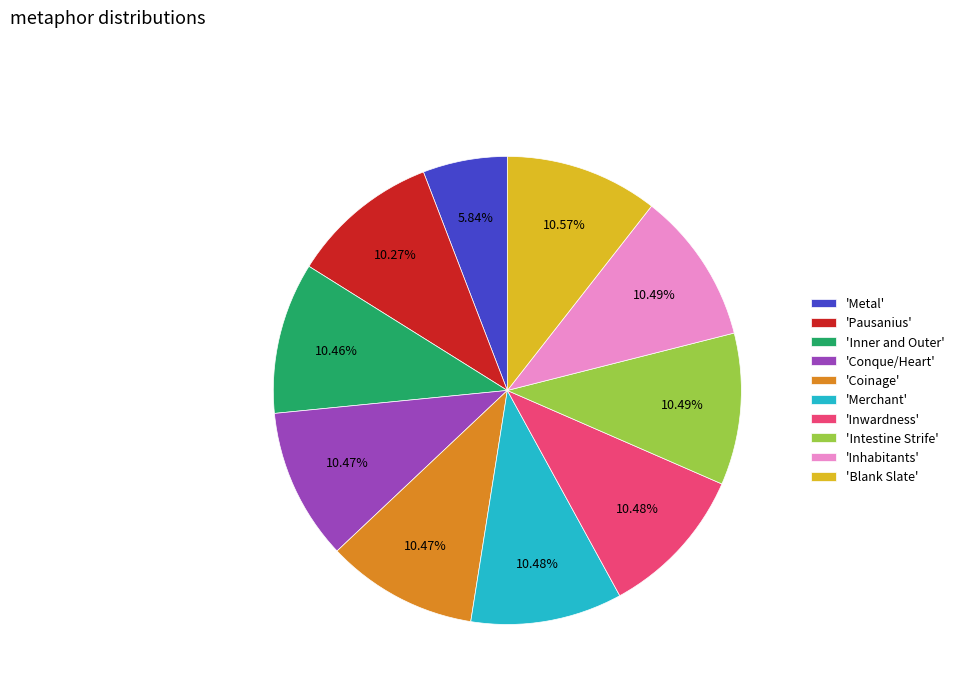

Does 'Inhabitants' represent more than half of the total?

No